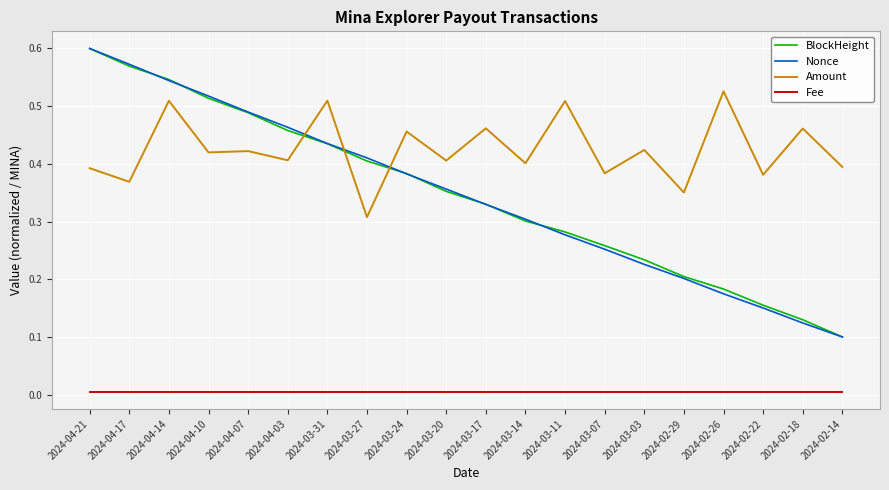

What position from the left is 2024-03-24?

9